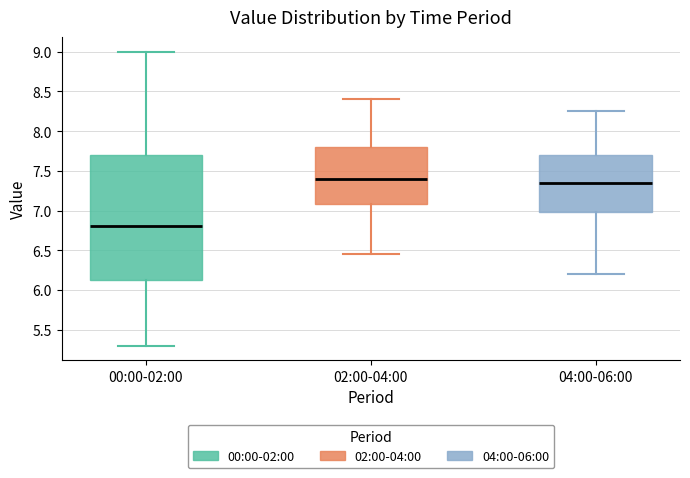

Which box's median line is the lowest?

00:00-02:00